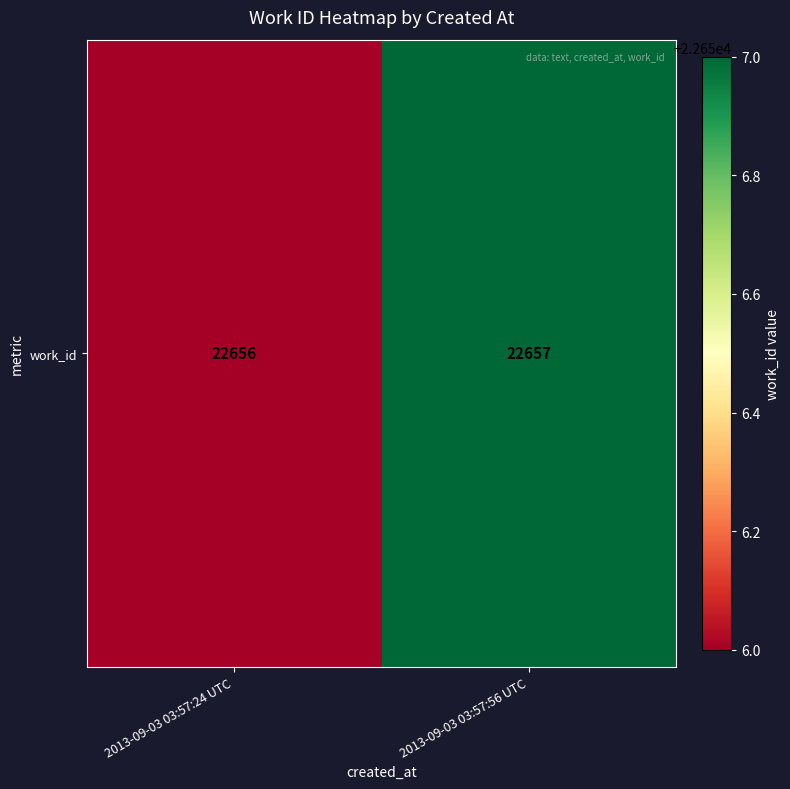

Count the values in the range 22656 to 22657.

2